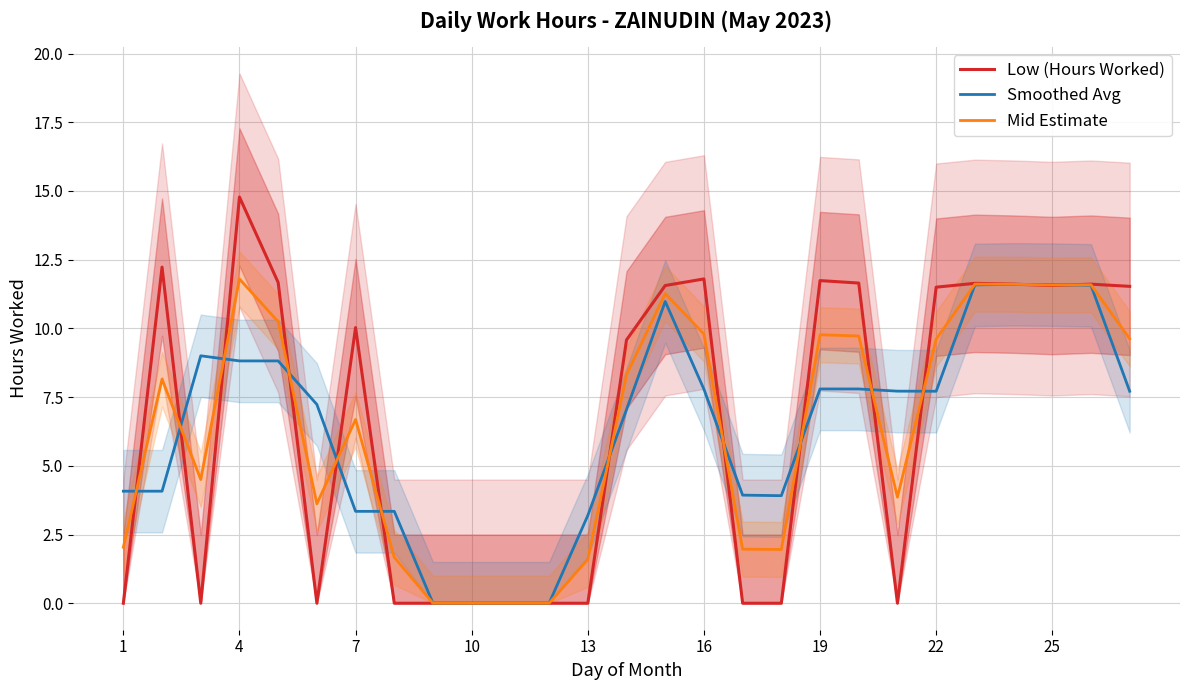

At which label does Low (Hours Worked) reach its peak?

4